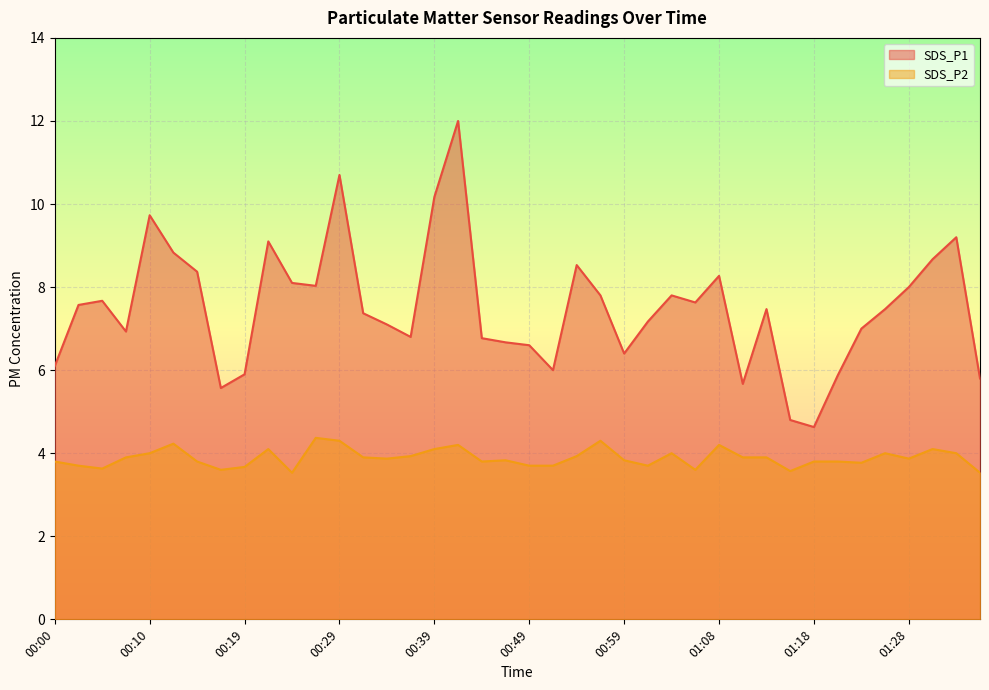

What are all the series names shown in the legend?

SDS_P1, SDS_P2